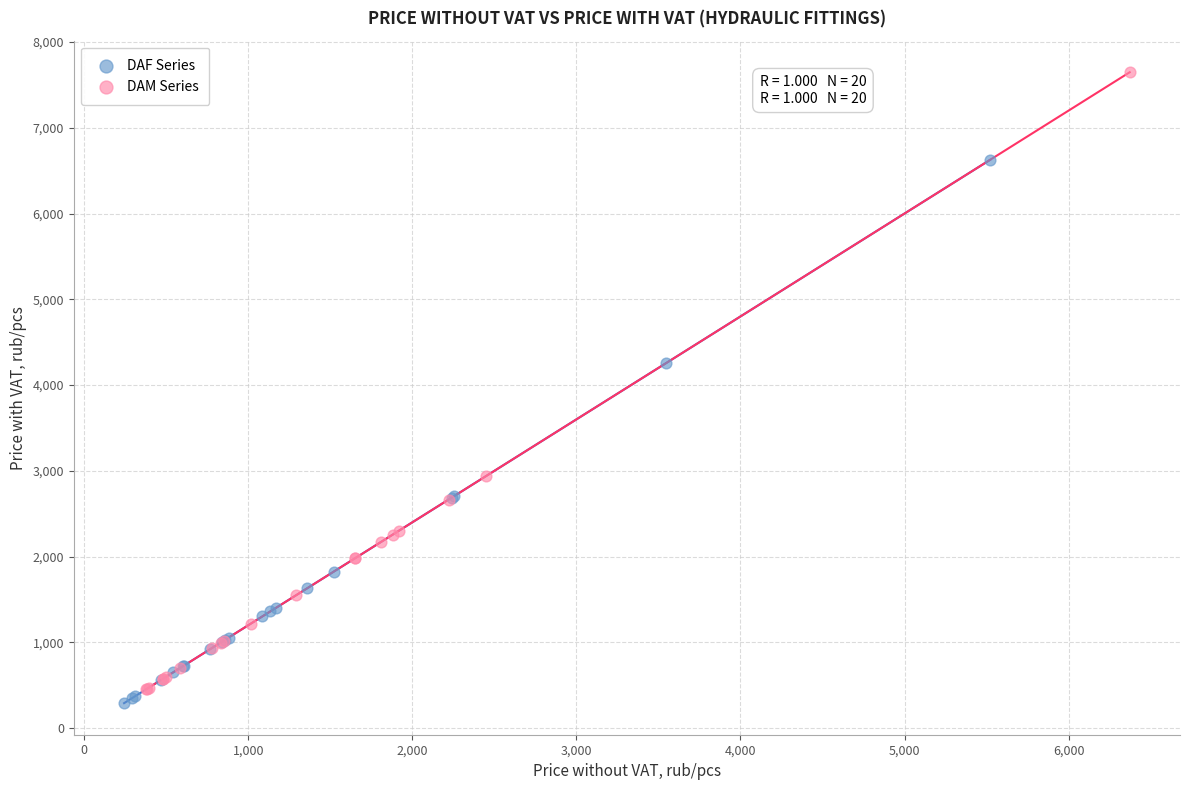

Which series has the largest Y range (max minus min)?

DAM Series